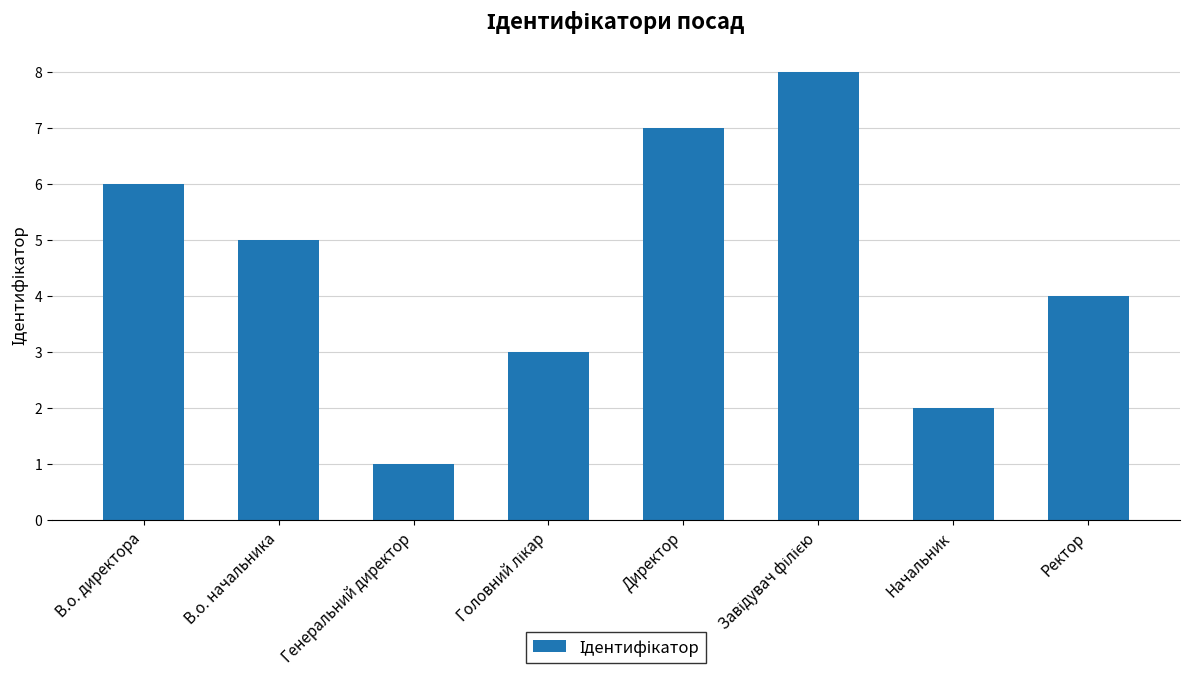

What is the sum of the values at Генеральний директор and Начальник?

3